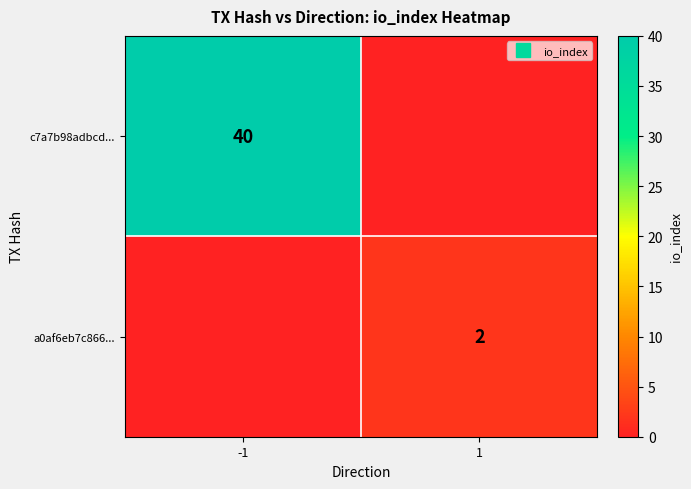

At how many categories does at least one series exceed 31?

1